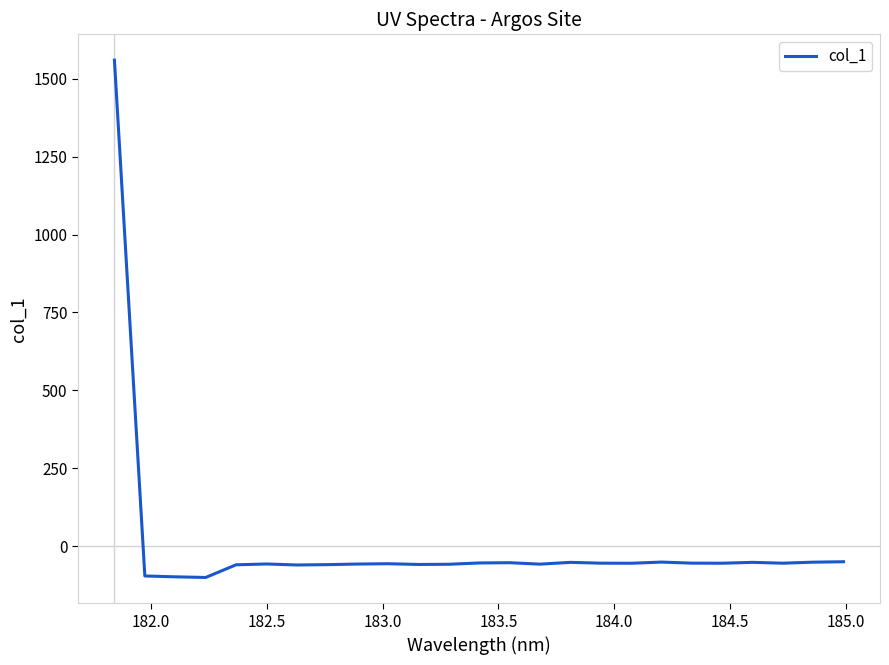

What is the difference between the maximum and minimum values?

1660.4